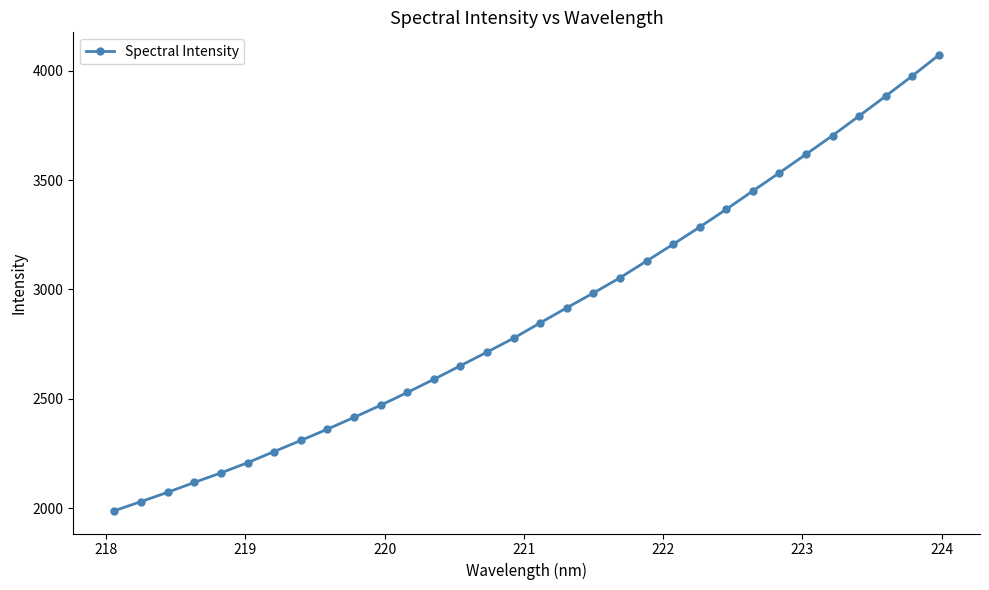

True or false: the data has more than 2 interior local peaks.

False